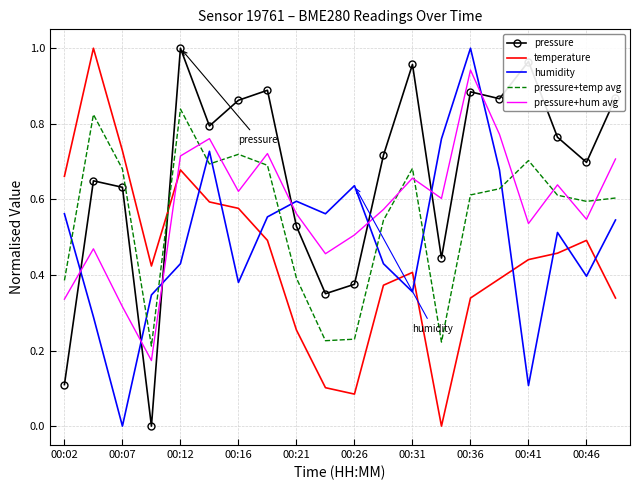

Which series has the largest total across all categories?

pressure